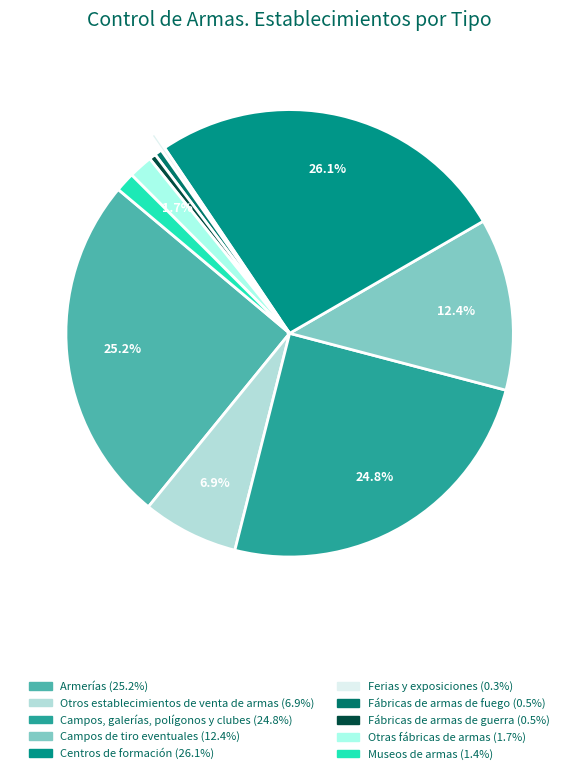

How many slices are in this pie chart?

10